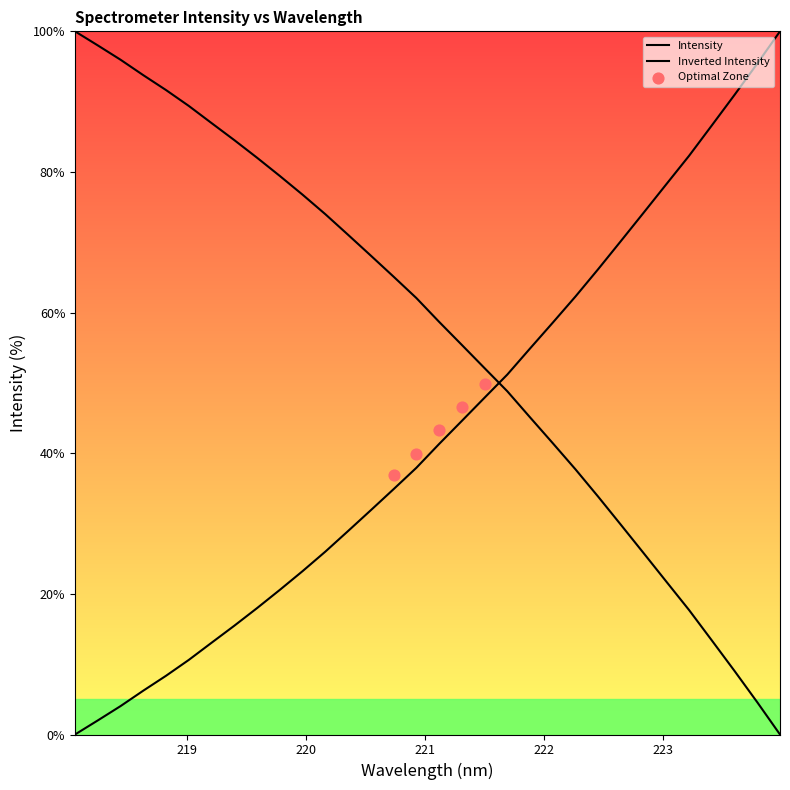

What is the change in value from 218.442 to 221.8812?

+50.9